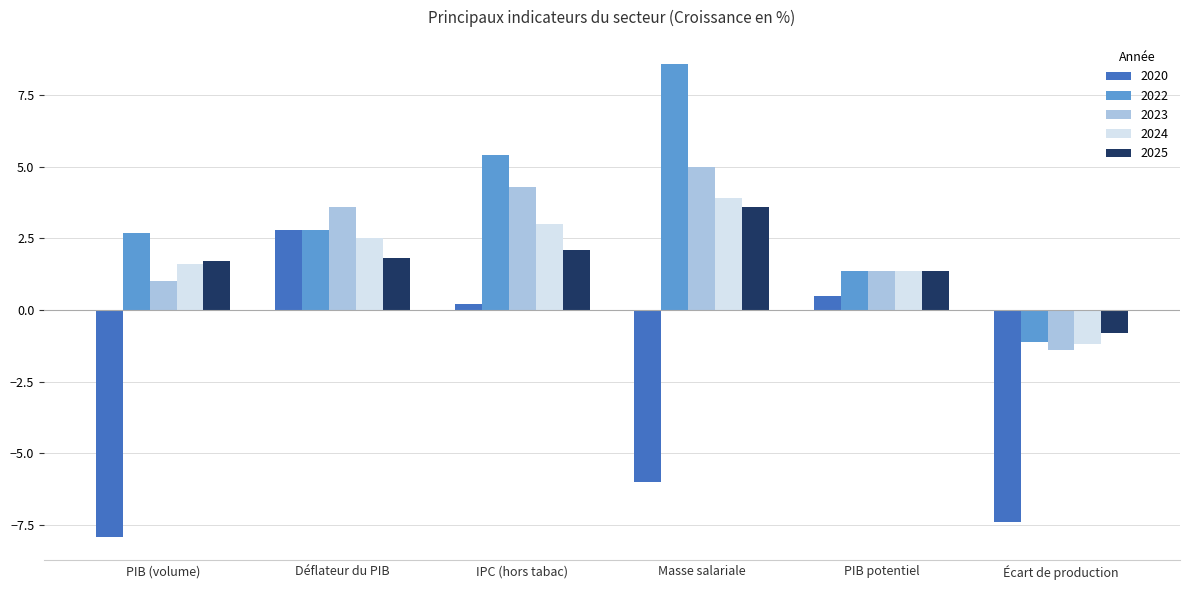

Is the value of 2020 at PIB potentiel greater than the value of 2022 at PIB (volume)?

No